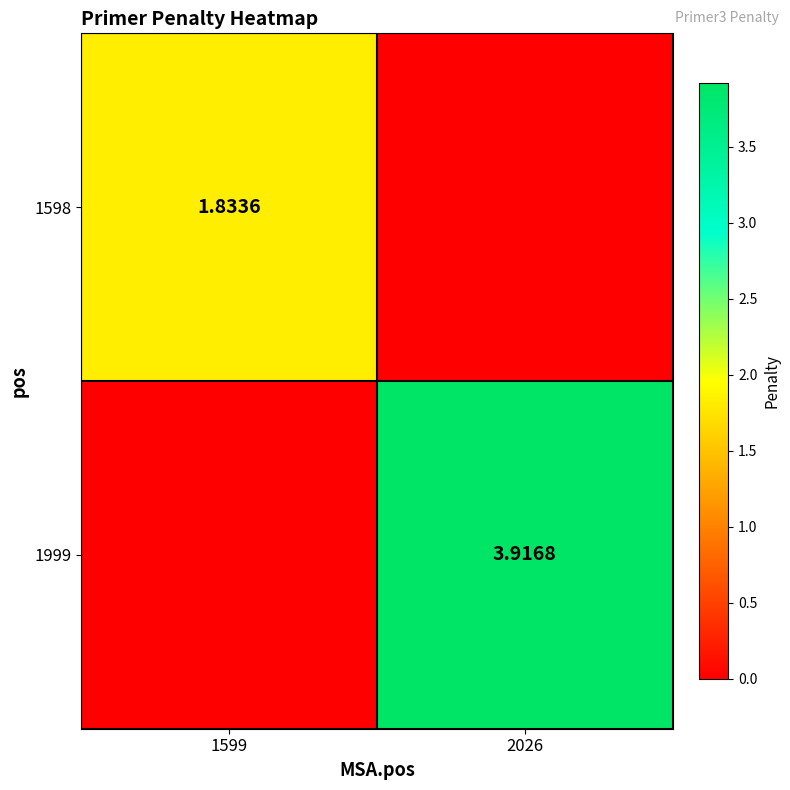

Which series has the widest spread of values?

1999